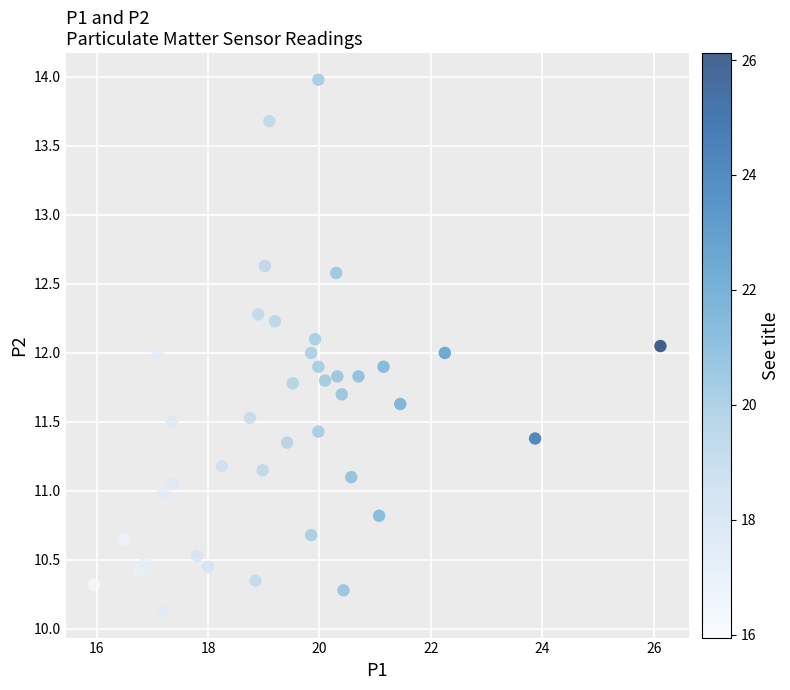

What is the range of X values (max minus min)?

10.2